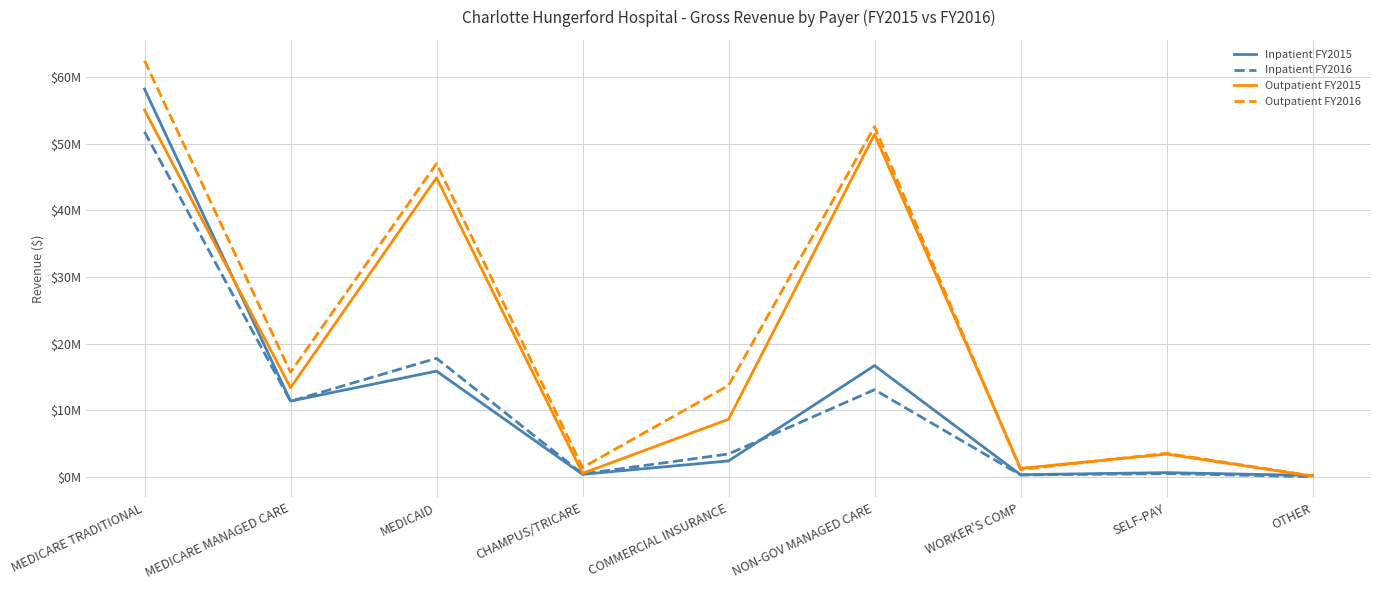

At which category does Outpatient FY2015 reach its first local peak?

MEDICAID